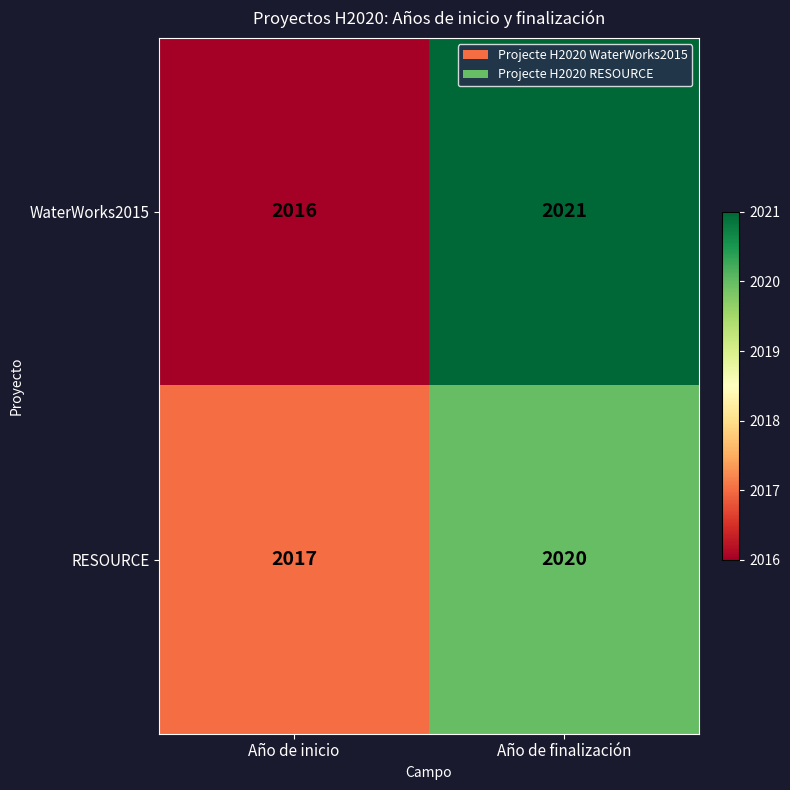

Rank the series at Año de finalización from highest to lowest value.

WaterWorks2015, RESOURCE